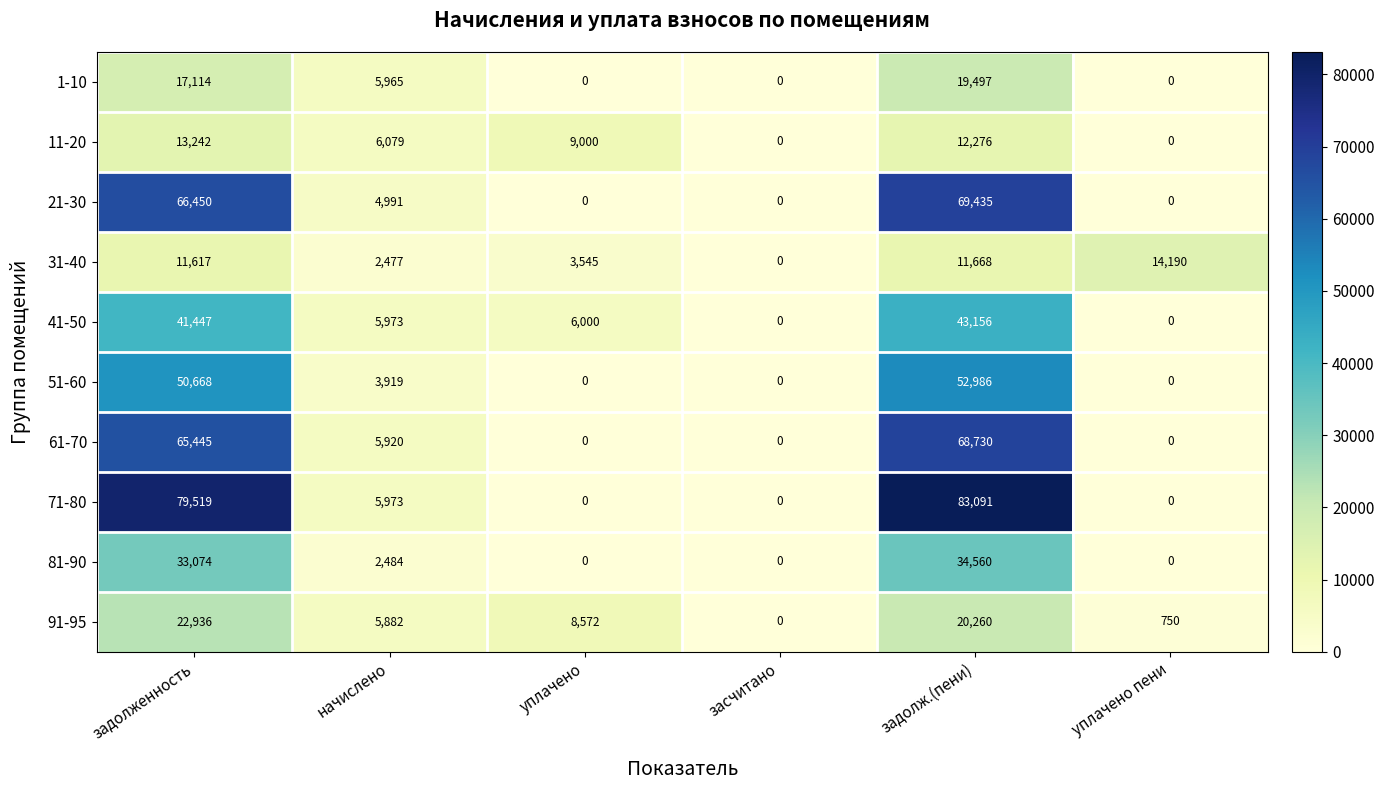

What is the maximum value for 91-95?

22936